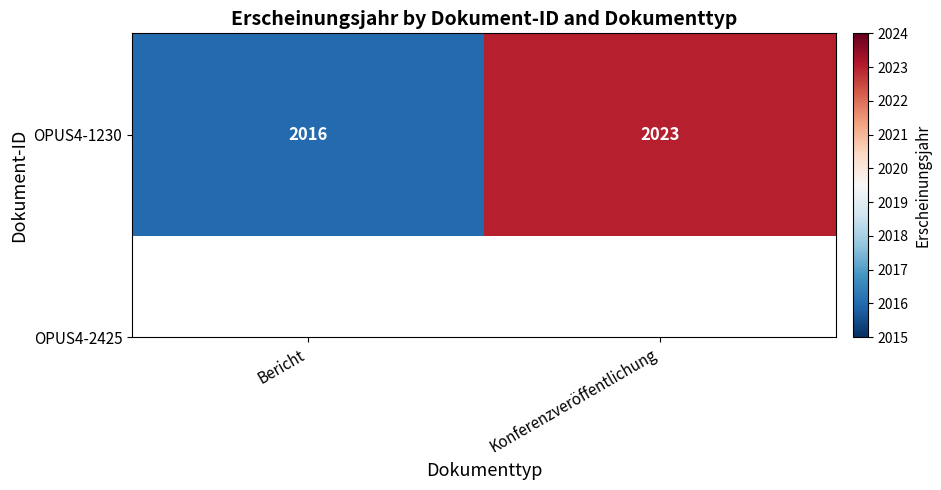

The value at Konferenzveröffentlichung is 983. True or false?

False